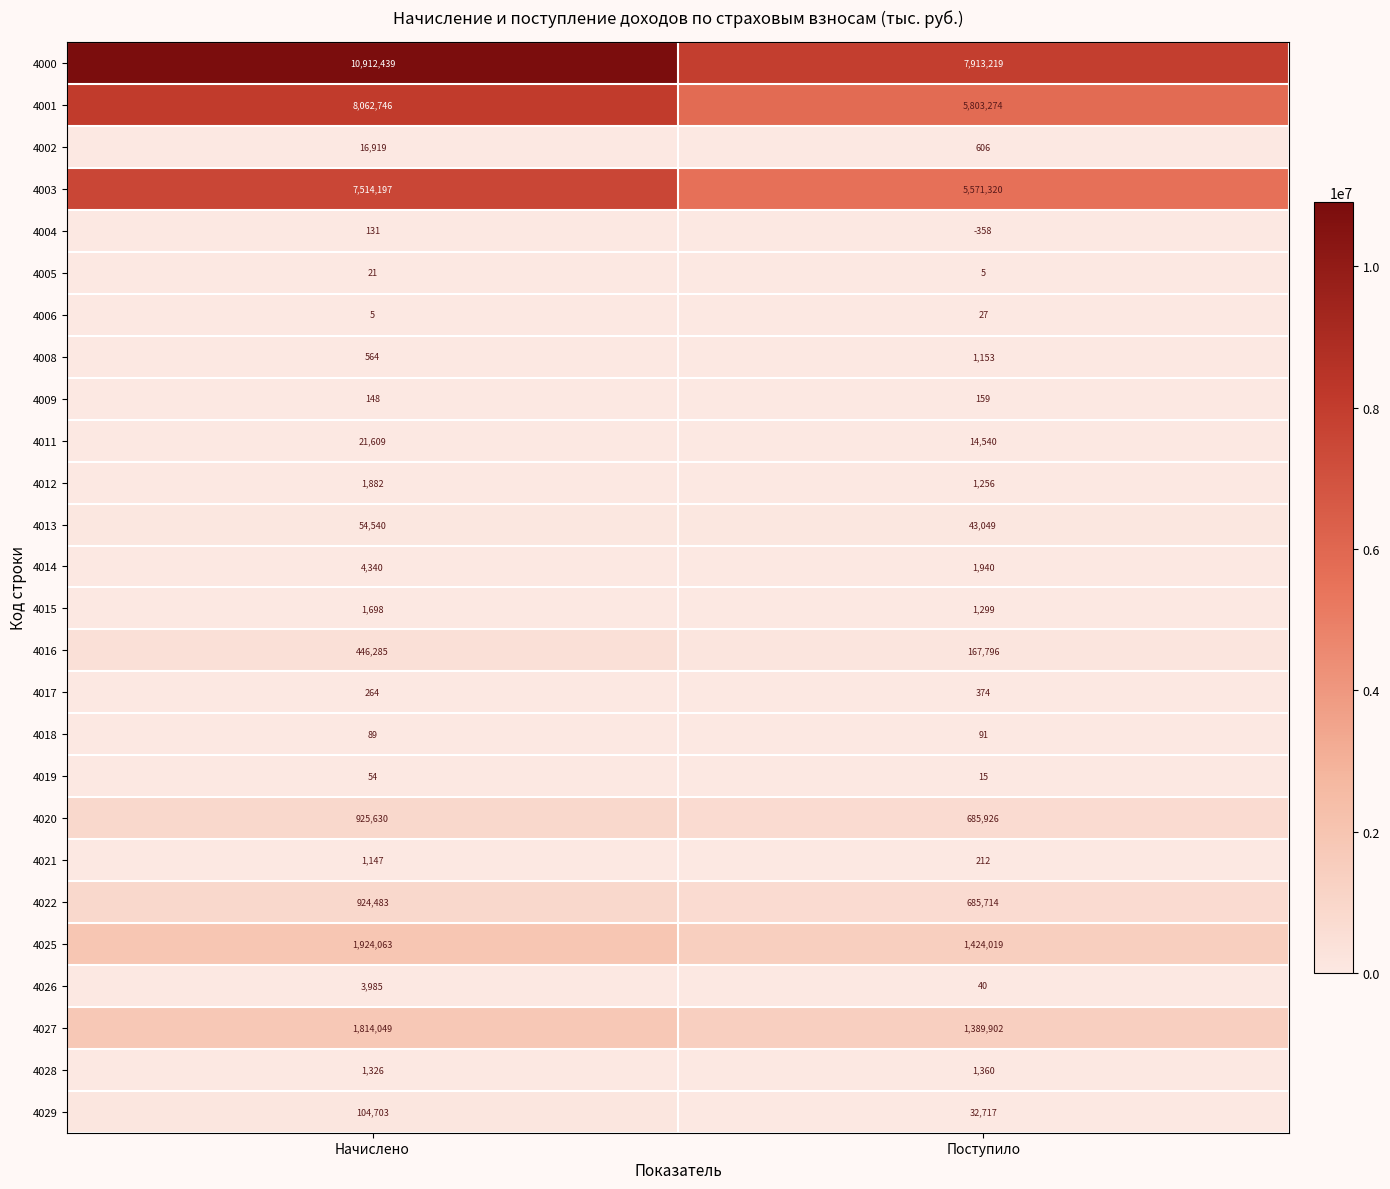

Count the number of data series in this chart.

26